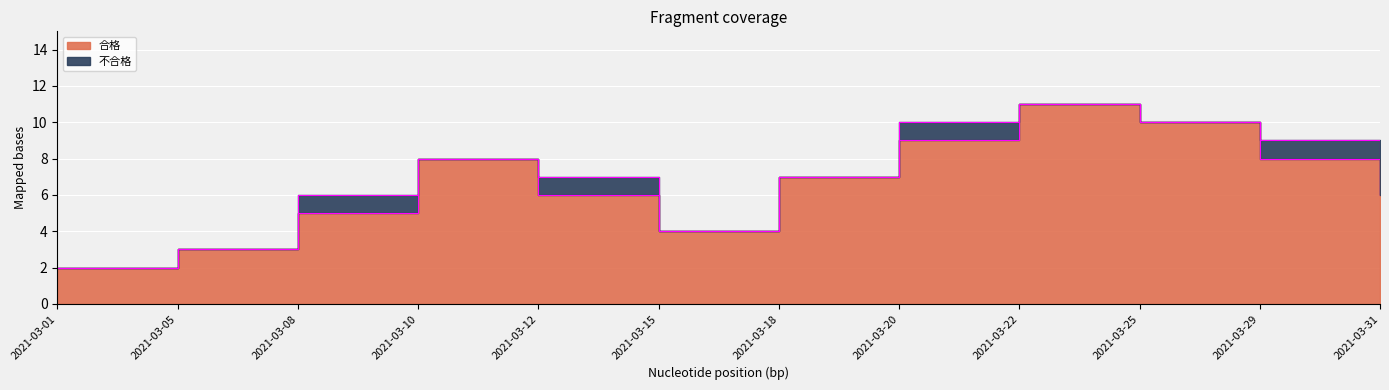

Reading left to right, list all the values displayed in this chart.

2021-03-01=2	2021-03-05=3	2021-03-08=5	2021-03-10=8	2021-03-12=6	2021-03-15=4	2021-03-18=7	2021-03-20=9	2021-03-22=11	2021-03-25=10	2021-03-29=8	2021-03-31=6